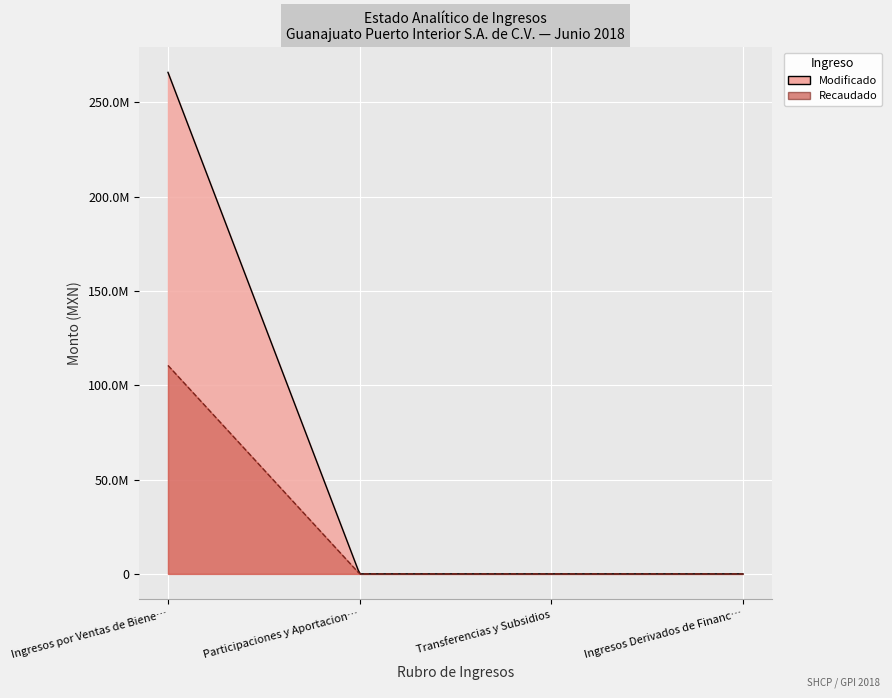

Which has a higher value, Transferencias y Subsidios or Participaciones y Aportaciones?

Transferencias y Subsidios